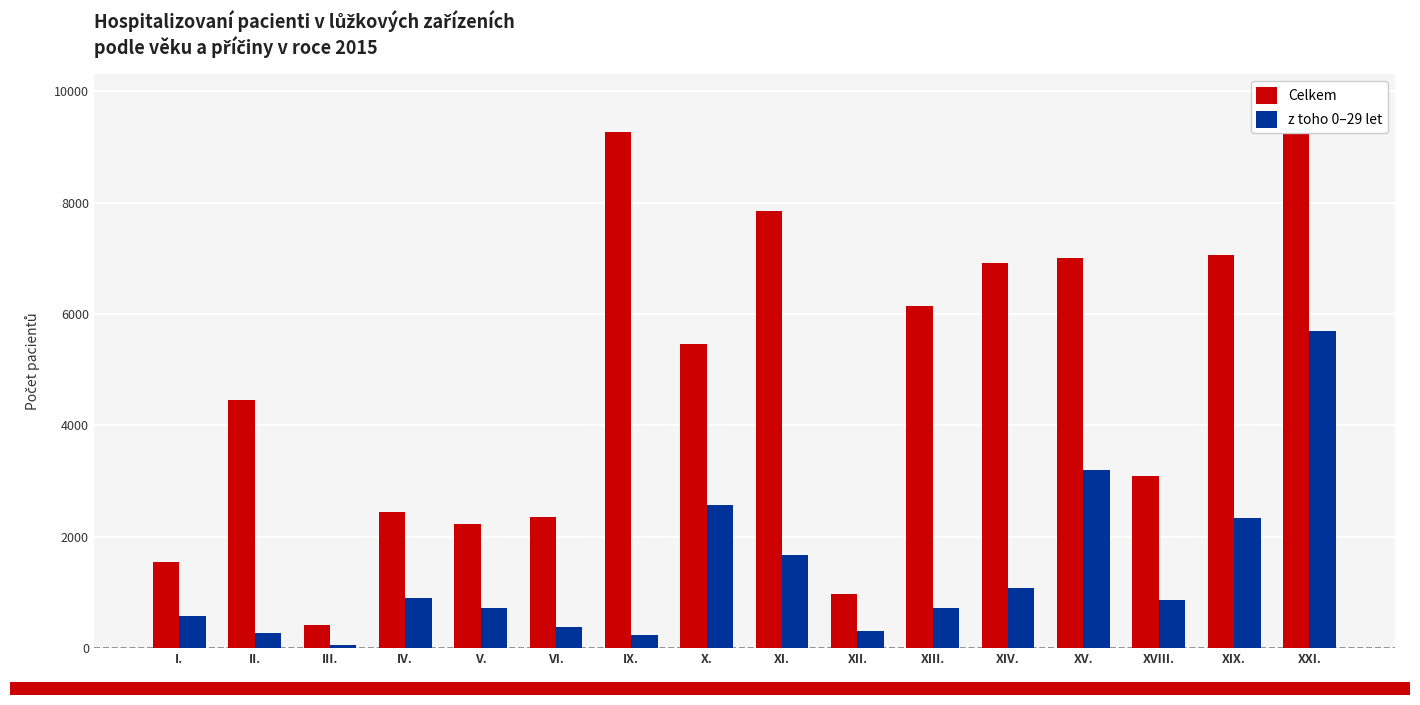

At which label does Celkem first exceed 5460?

IX.